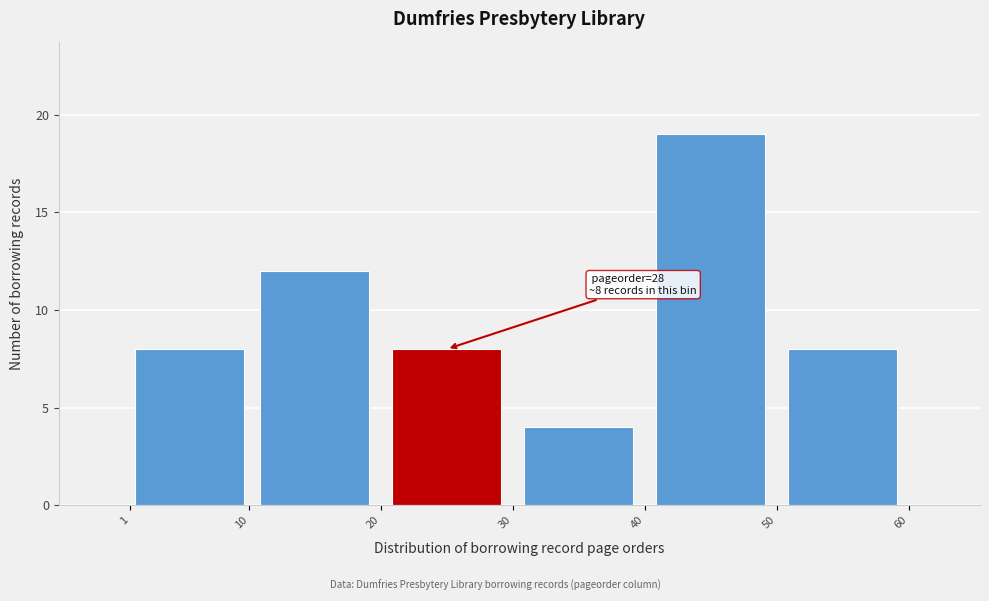

Which range on the x-axis has the tallest bar?

40 to 50